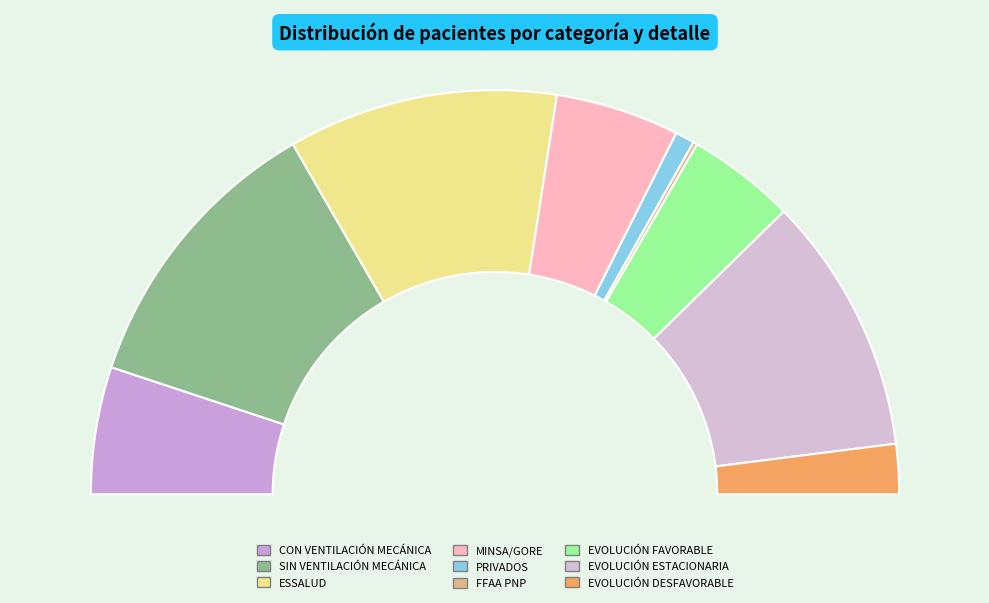

To the nearest percent, what is the difference between the largest and smallest slice percentages?

23%